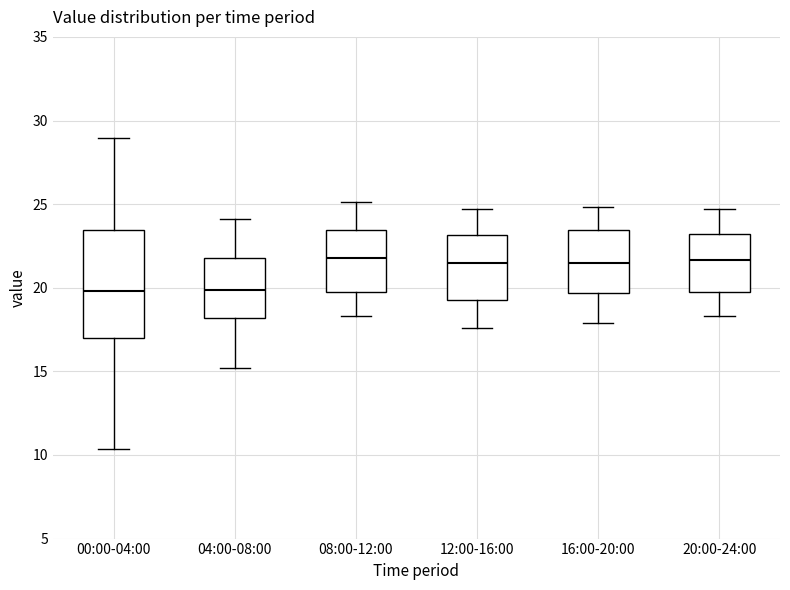

Where is the upper edge of the box for 20:00-24:00 on the y-axis? The values are not printed on the chart, so give them approximately, as read against the axis.

23.0